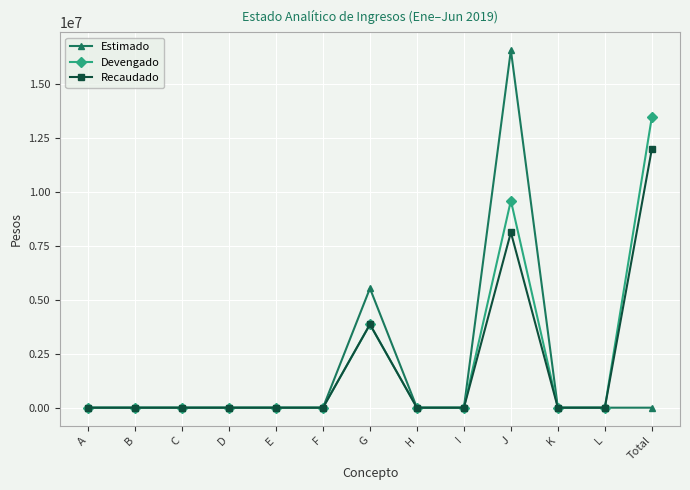

At how many categories does at least one series exceed 4848133?

3